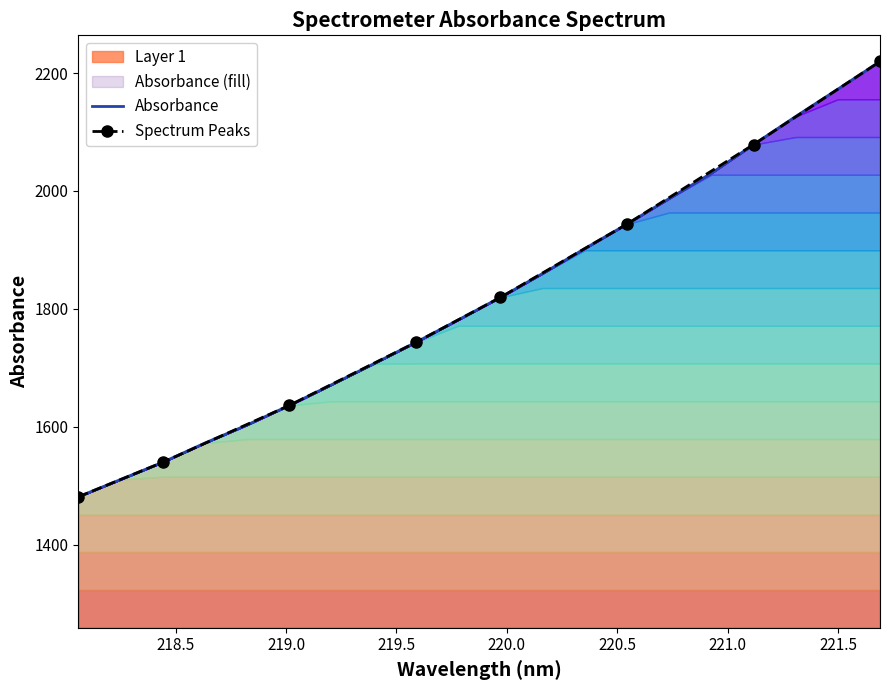

Rank the categories by value from lowest to highest.

218.0596, 218.2508, 218.442, 218.6332, 218.8244, 219.0156, 219.2067, 219.3979, 219.589, 219.7801, 219.9712, 220.1623, 220.3533, 220.5444, 220.7354, 220.9264, 221.1174, 221.3083, 221.4993, 221.6902